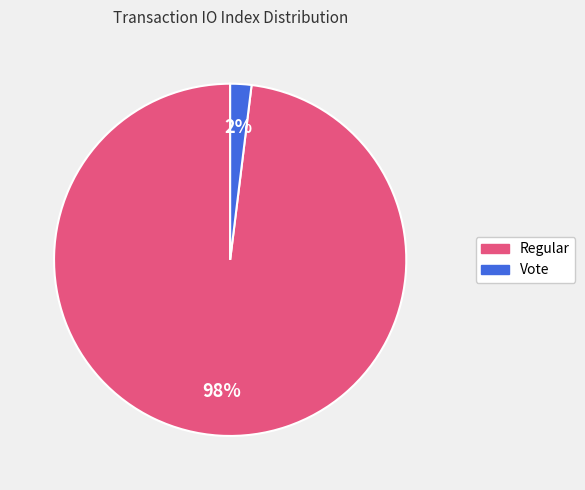

To the nearest percent, what is the difference between the largest and smallest slice percentages?

96%